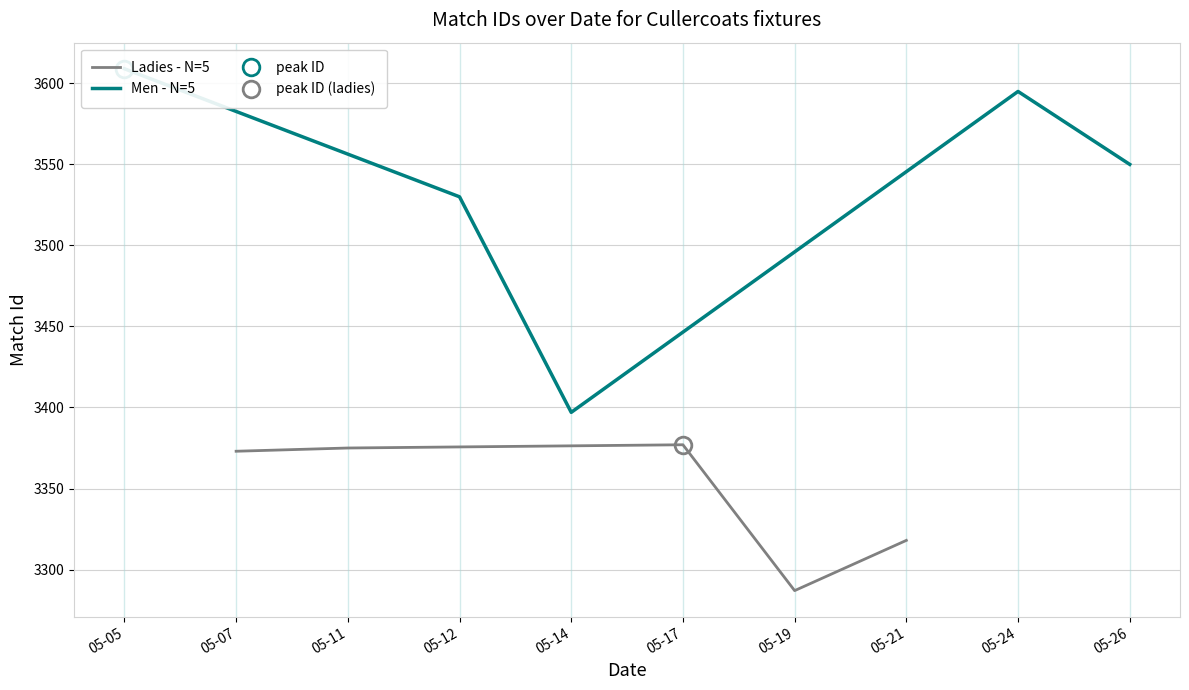

True or false: Ladies - N=5 has a value of 3377 at 05-17.

True